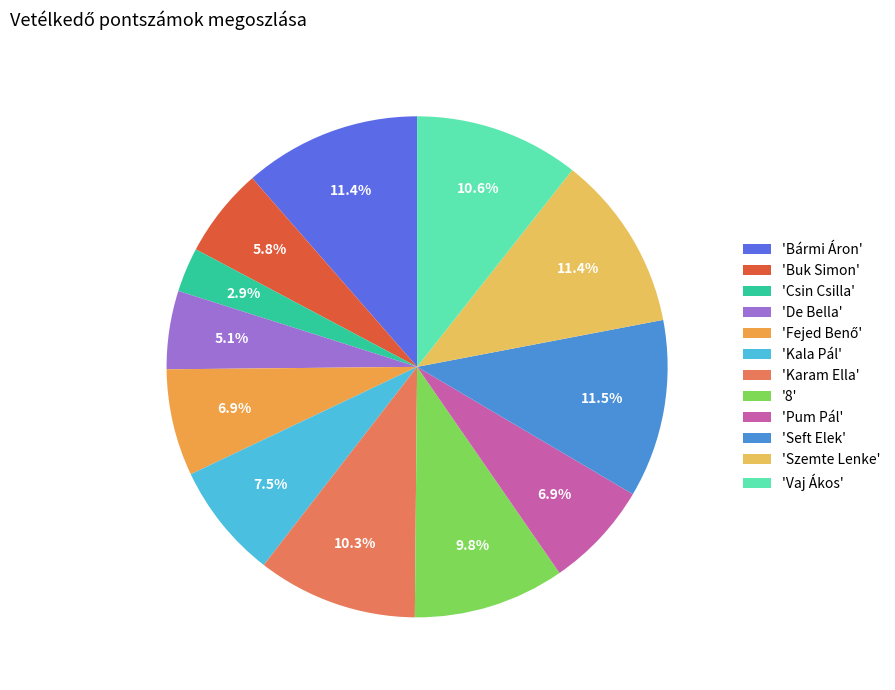

Which has a higher value, '8' or 'Pum Pál'?

'8'